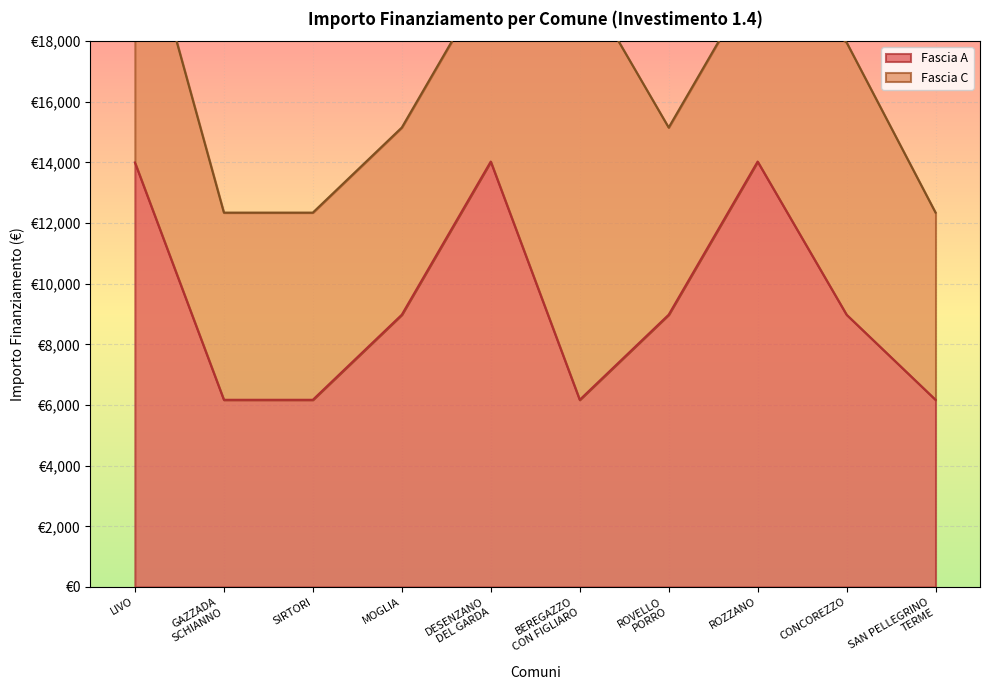

What is the sum of the values at MOGLIA and LIVO?

22979.2